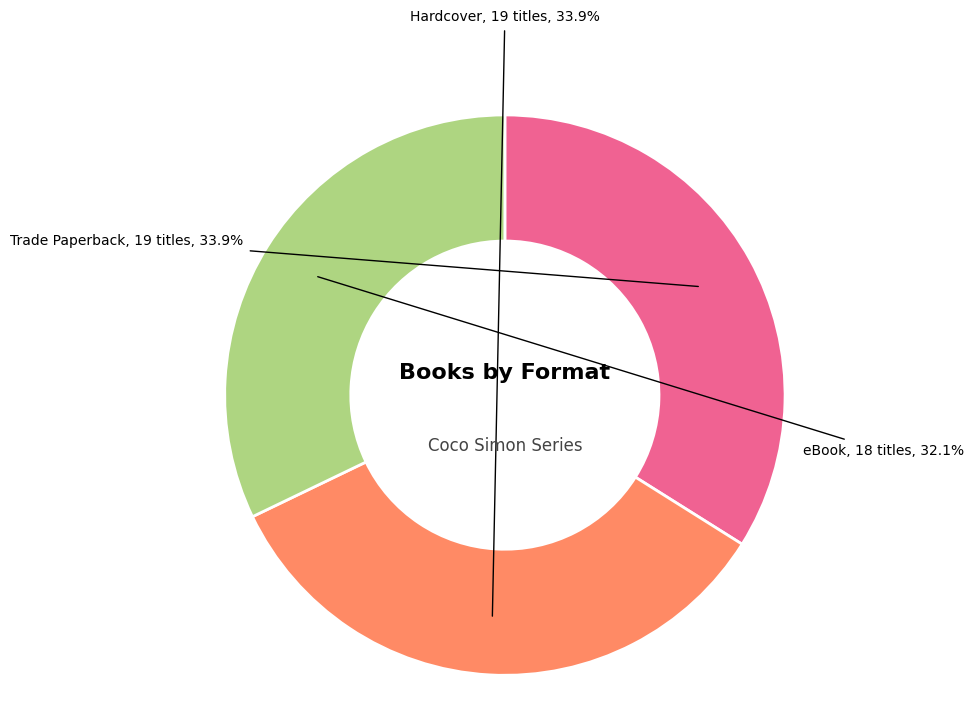

Which slice is the smallest?

eBook